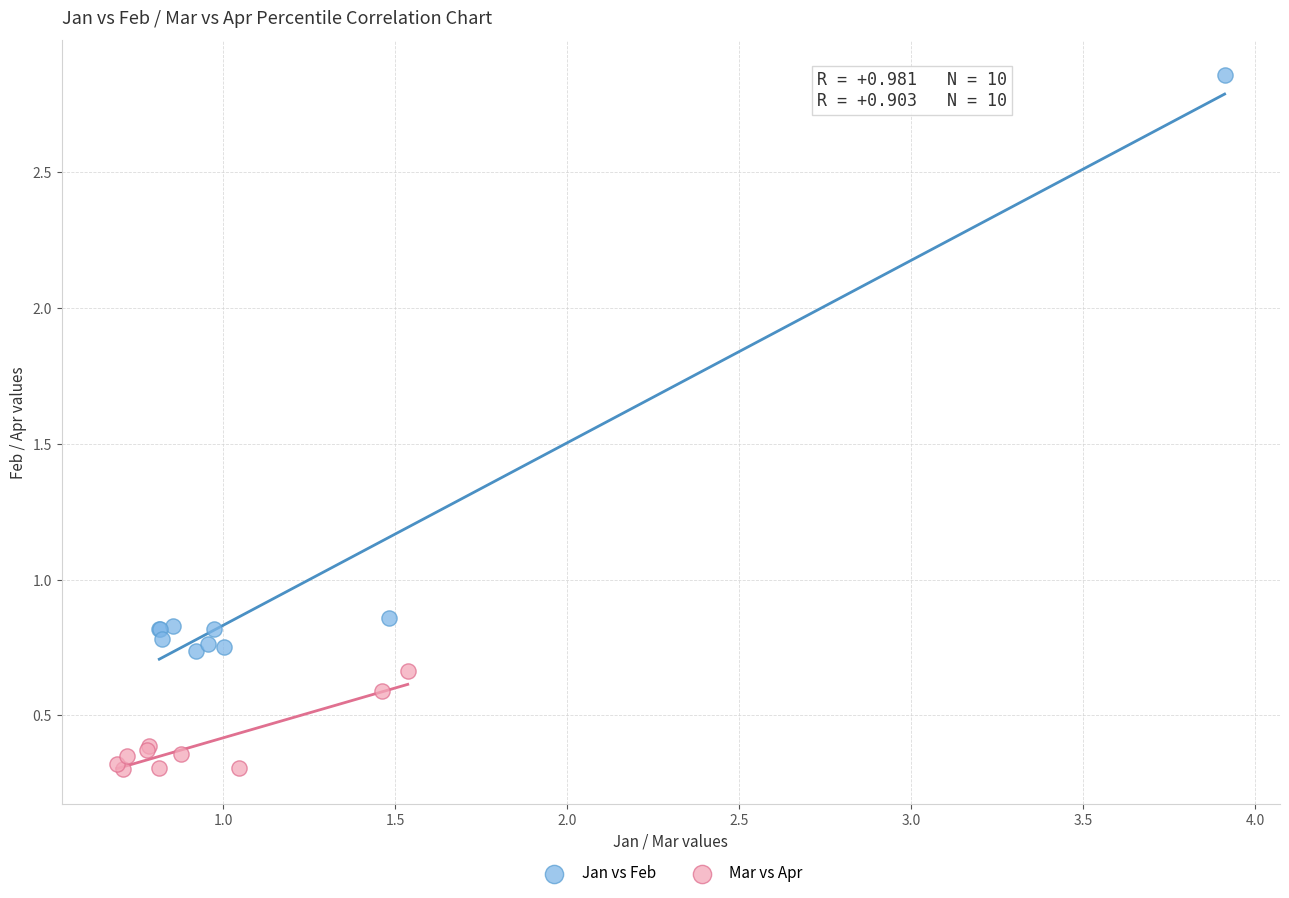

Which series has the largest Y range (max minus min)?

Jan vs Feb